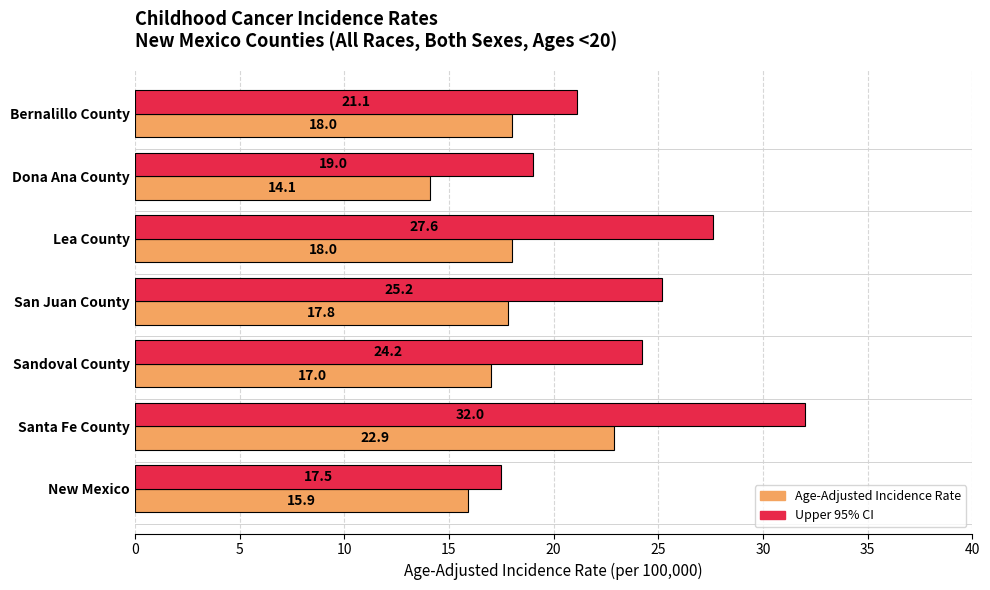

Which label corresponds to the smallest value in the chart?

Dona Ana County